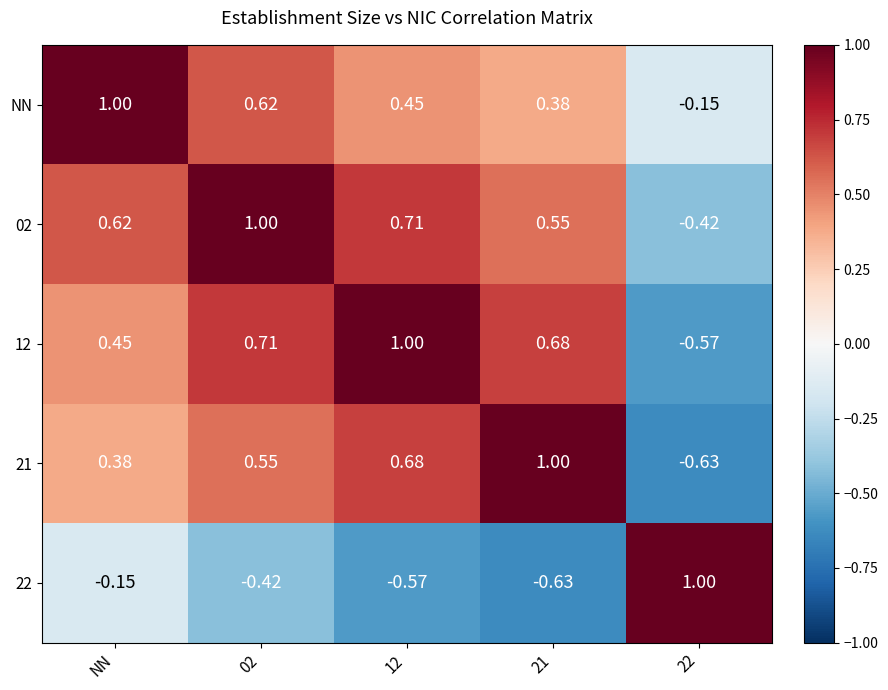

Is the value of 22 at 12 greater than the value of NN at 12?

No